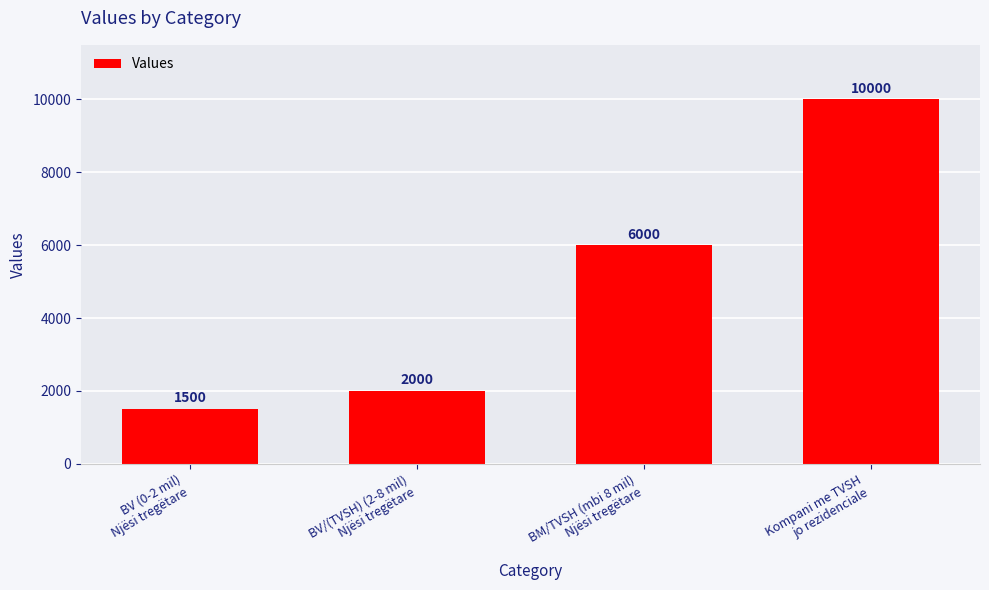

Is it true that the value at BV (0-2 mil)
Njësi tregëtare is 2366?

False